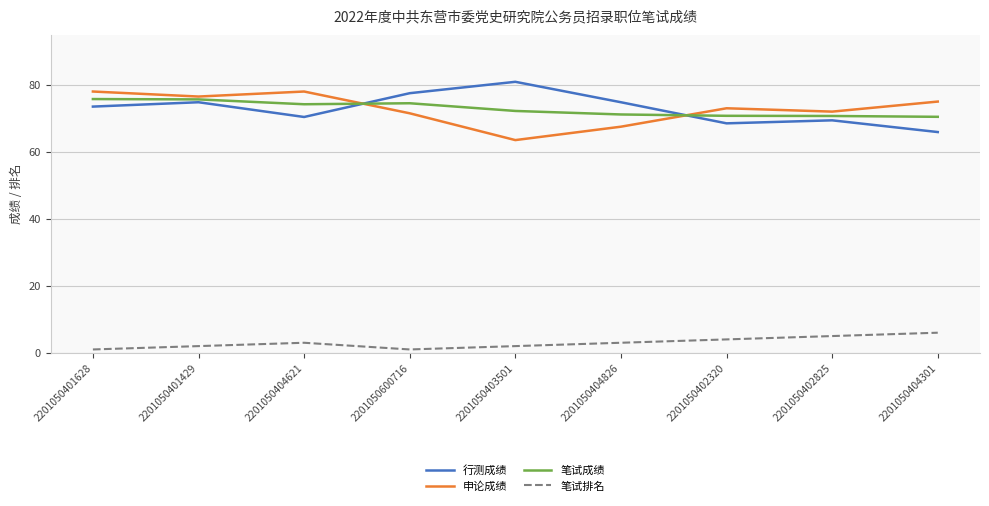

What value does the 申论成绩 series have at 2201050402320?

73.0